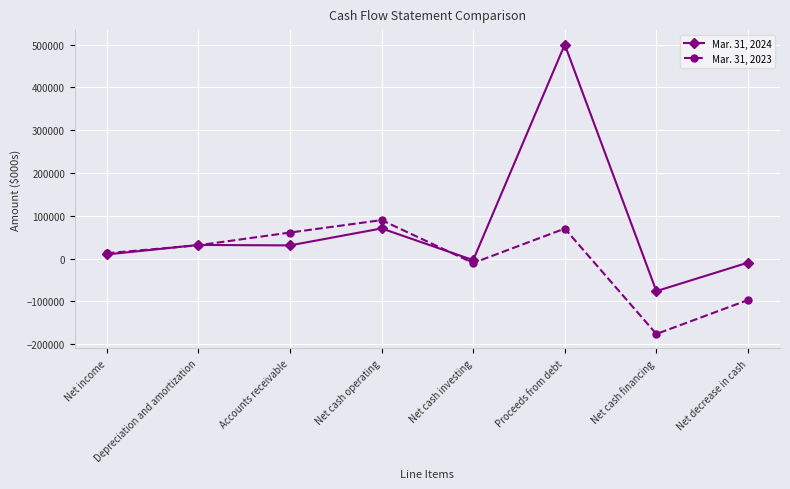

What is the difference between the Mar. 31, 2024 values at Proceeds from debt and Net cash financing?

576180